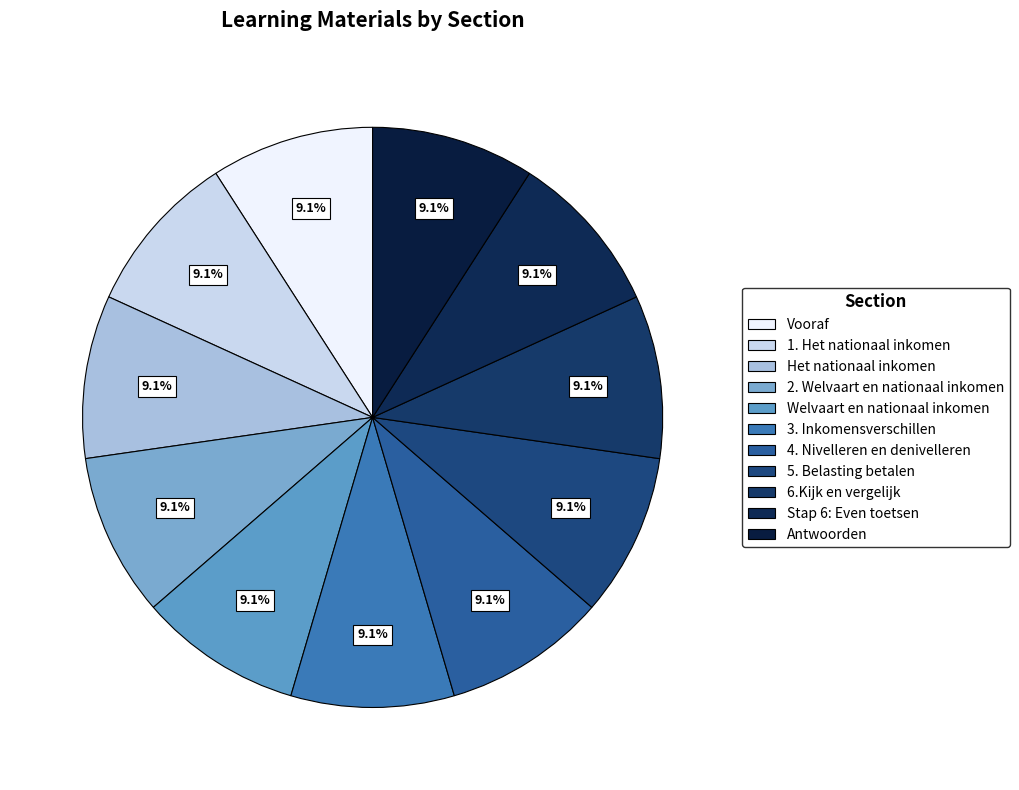

Does Welvaart en nationaal inkomen account for over 50% of the chart?

No